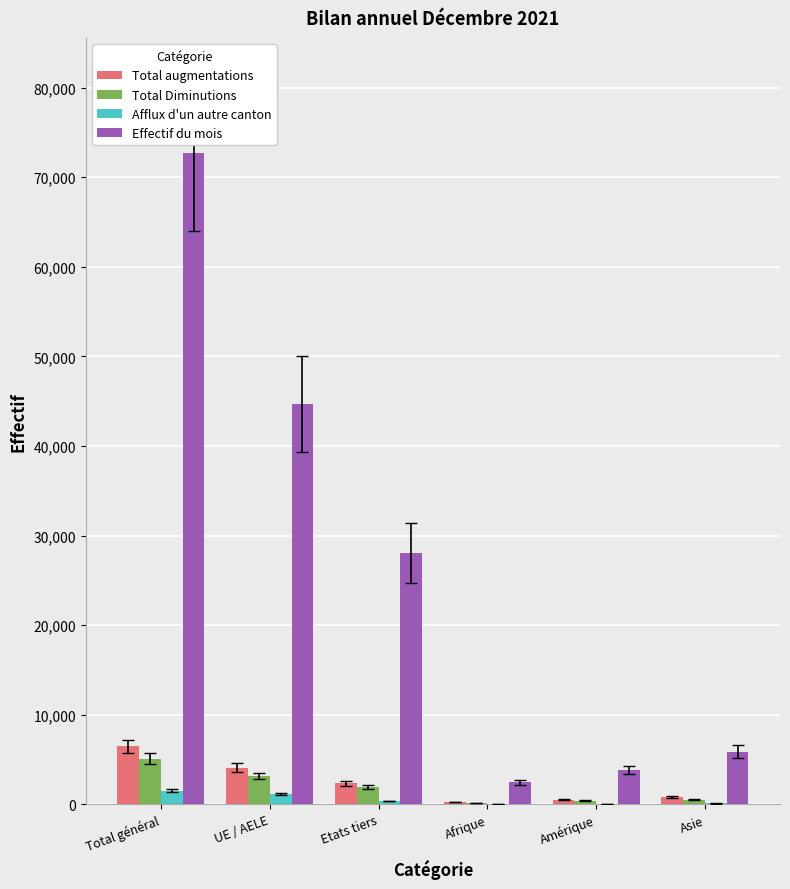

Is it true that Total augmentations equals 2363 at Etats tiers?

True